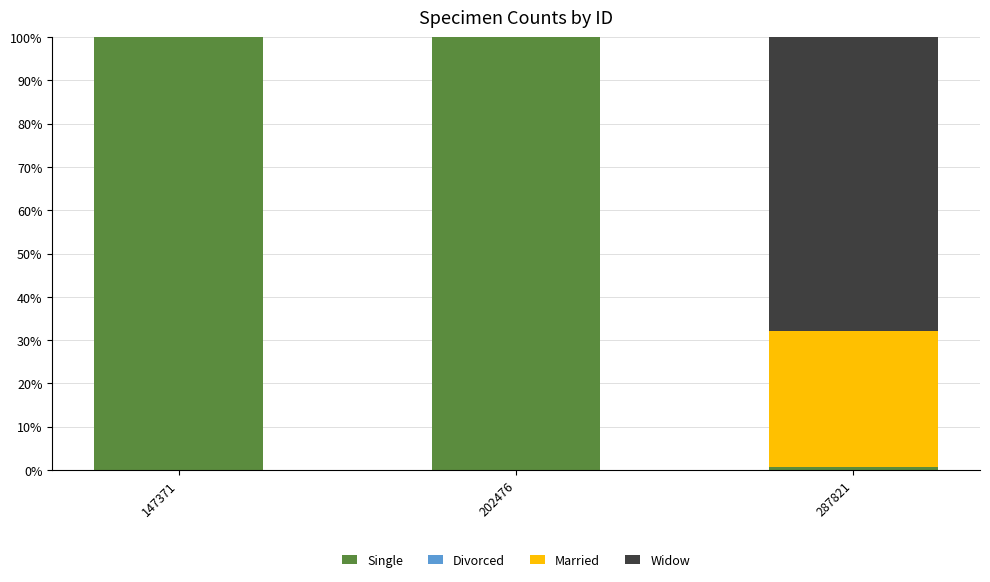

What is the maximum value for Single?

100.0